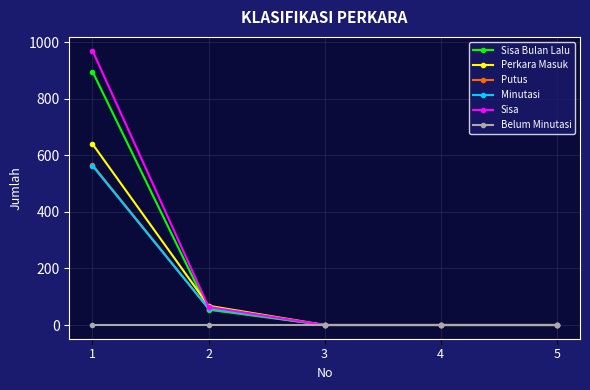

True or false: Minutasi has more than 1 points higher than both neighbors.

False